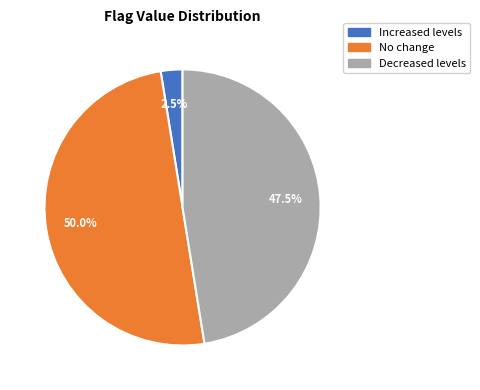

Count the number of slices in the pie.

3